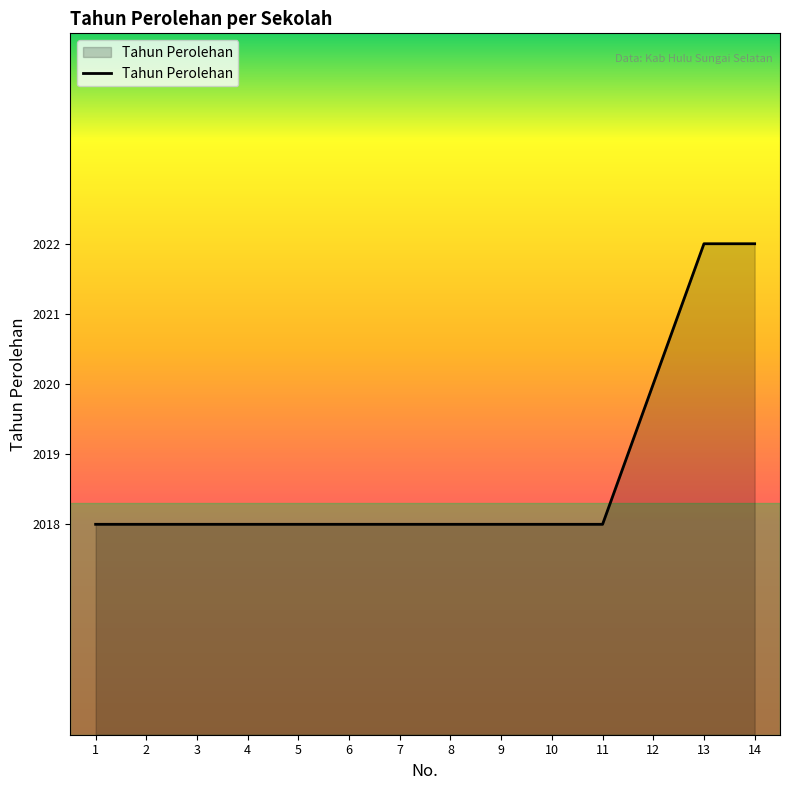

What is the sum of the values at 1 and 14?

4040